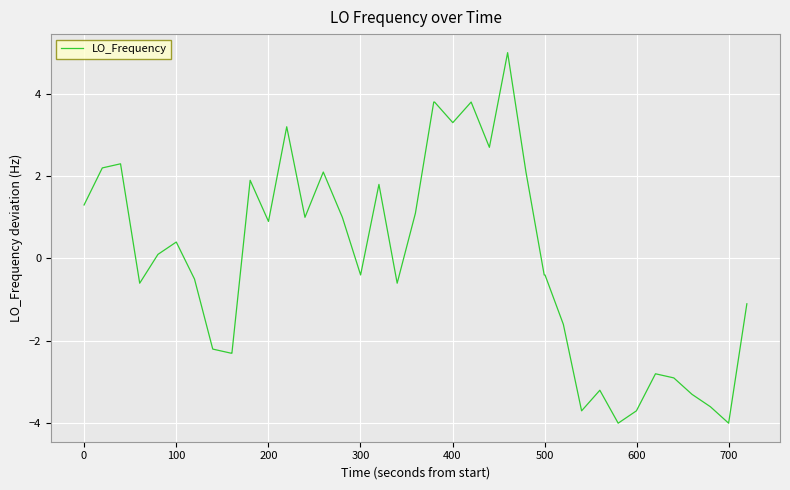

What is the smallest value displayed?

-4.0